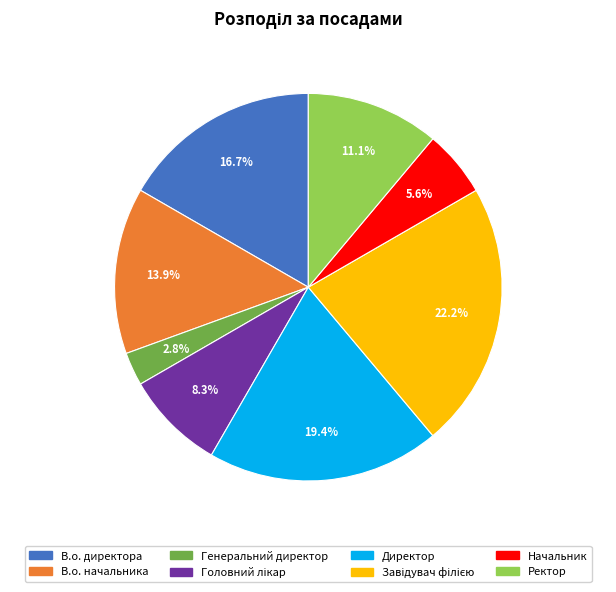

Does any single category account for the majority?

No